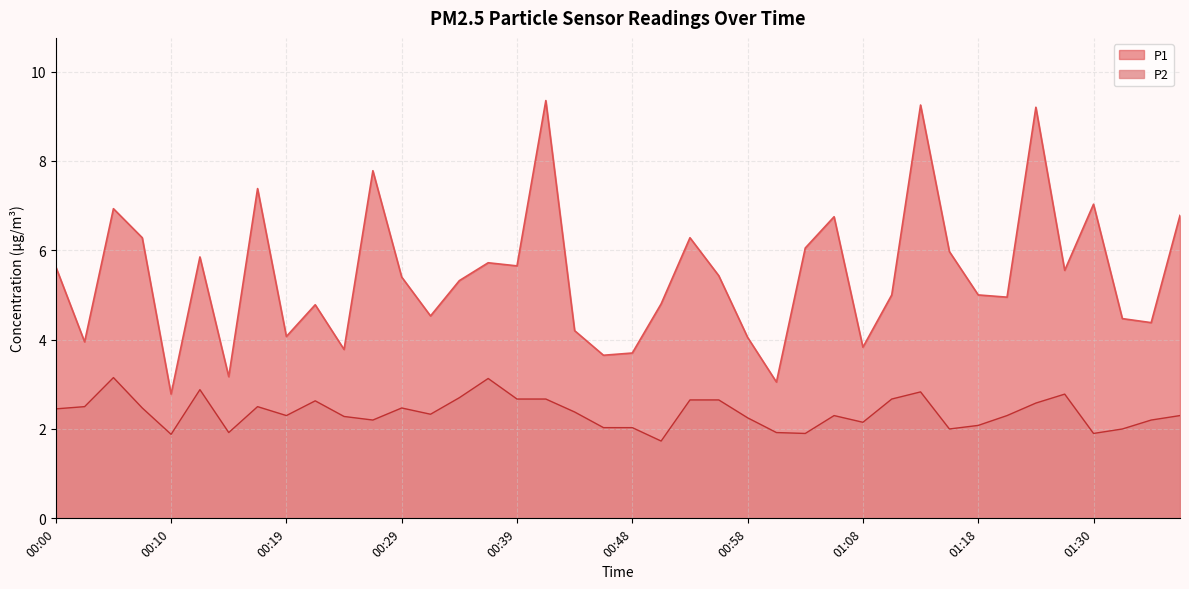

Does the chart display data point markers on the line(s)?

No